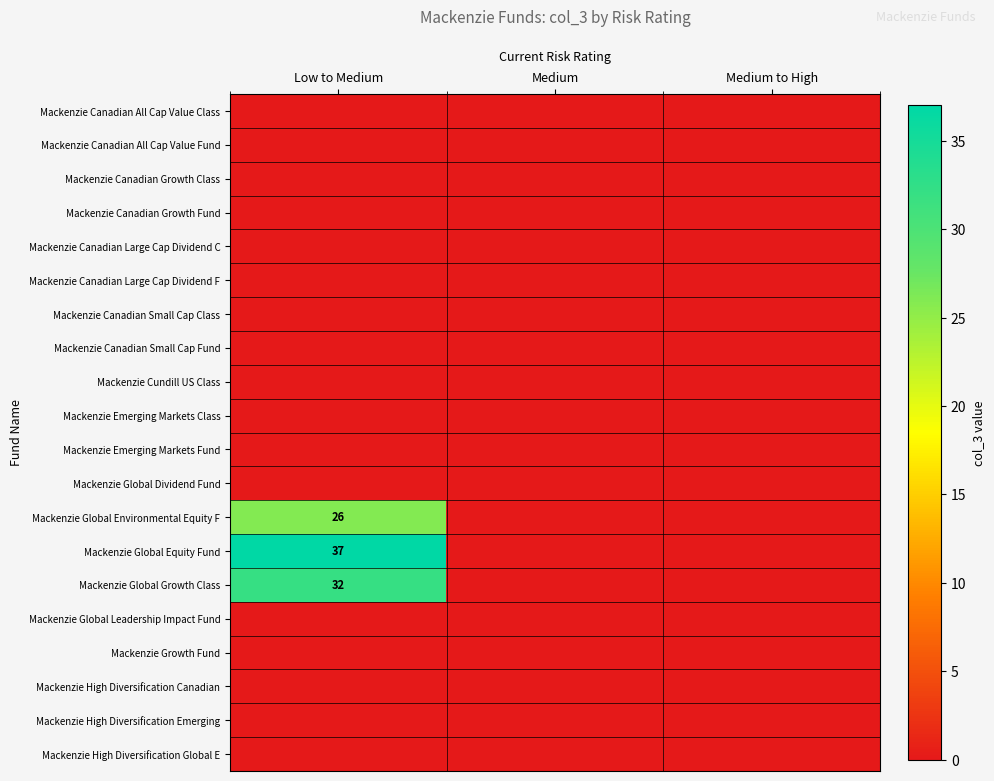

The value of Mackenzie Global Growth Class at Low to Medium is 32. True or false?

True